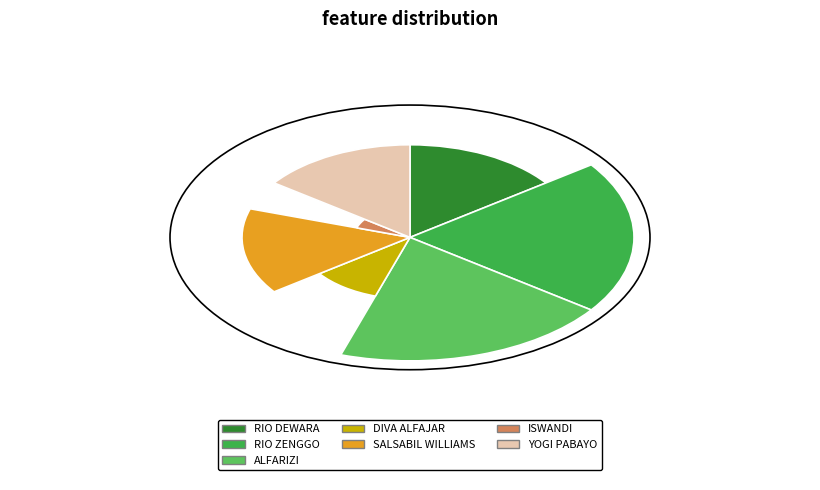

Between RIO ZENGGO and RIO DEWARA, which is larger?

RIO ZENGGO